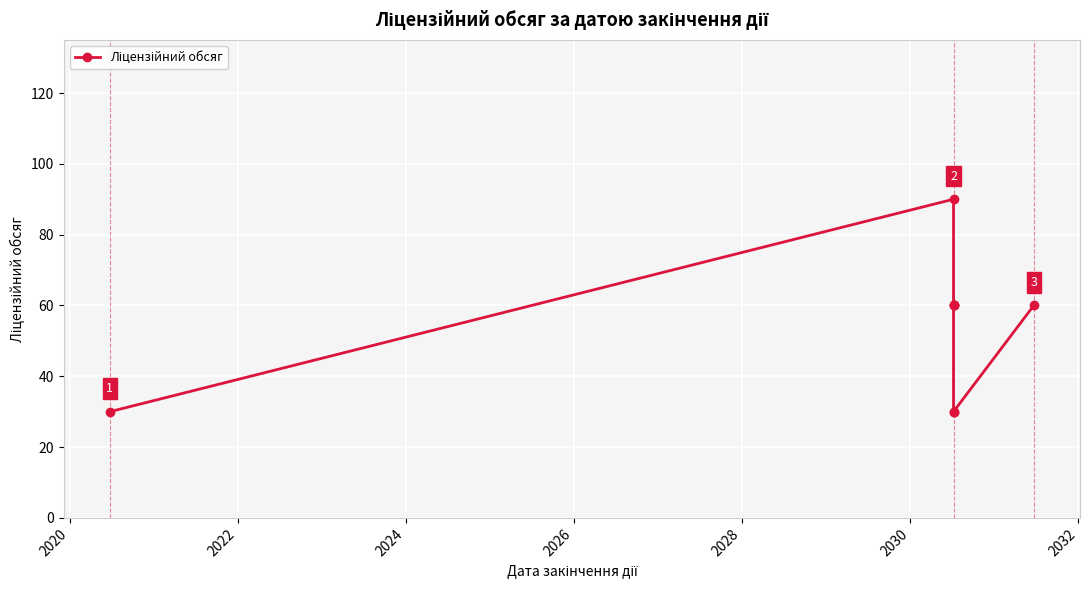

What is the value of the 1st point from the left?

30